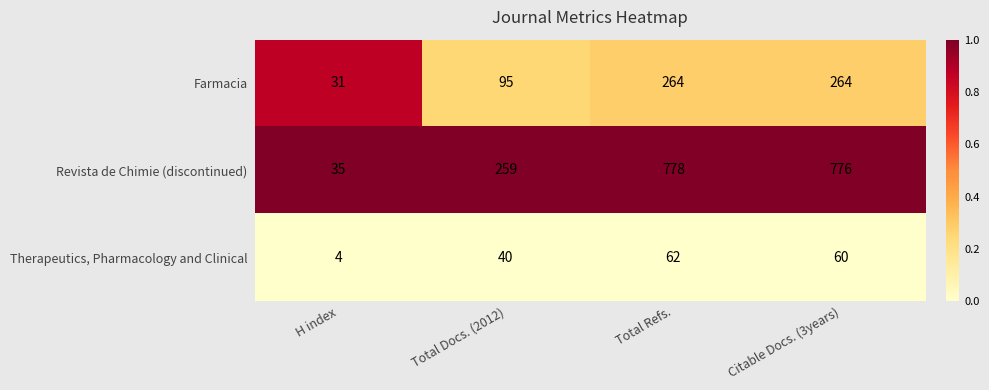

Between Total Docs. (2012) and Citable Docs. (3years), which series saw the biggest shift?

Revista de Chimie (discontinued)